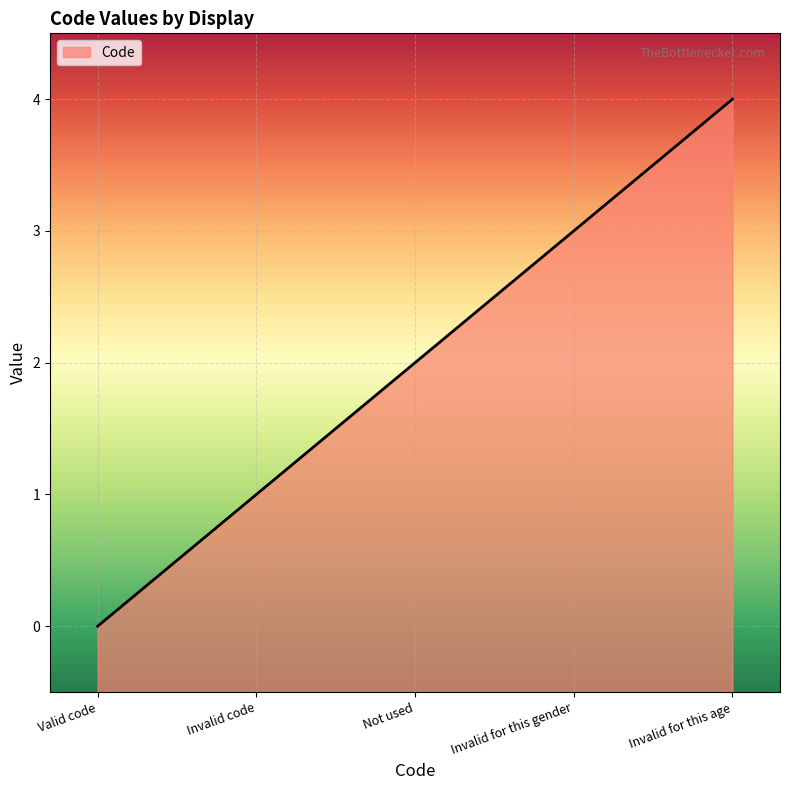

Count the number of data series in this chart.

1